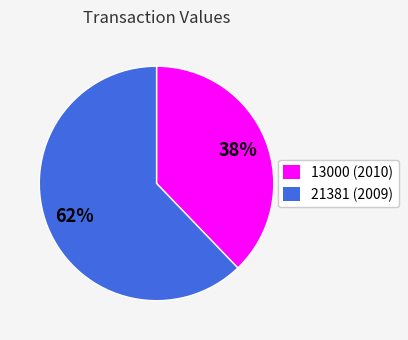

What is the ratio of the value at 13000 to the value at 21381?

0.6